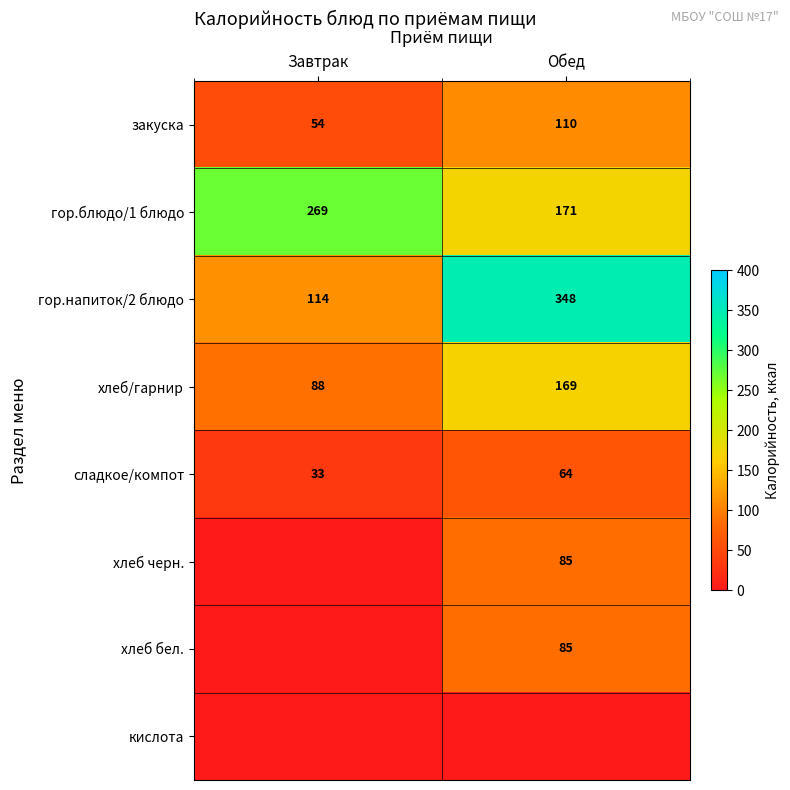

Which category has the highest value across all series?

Обед